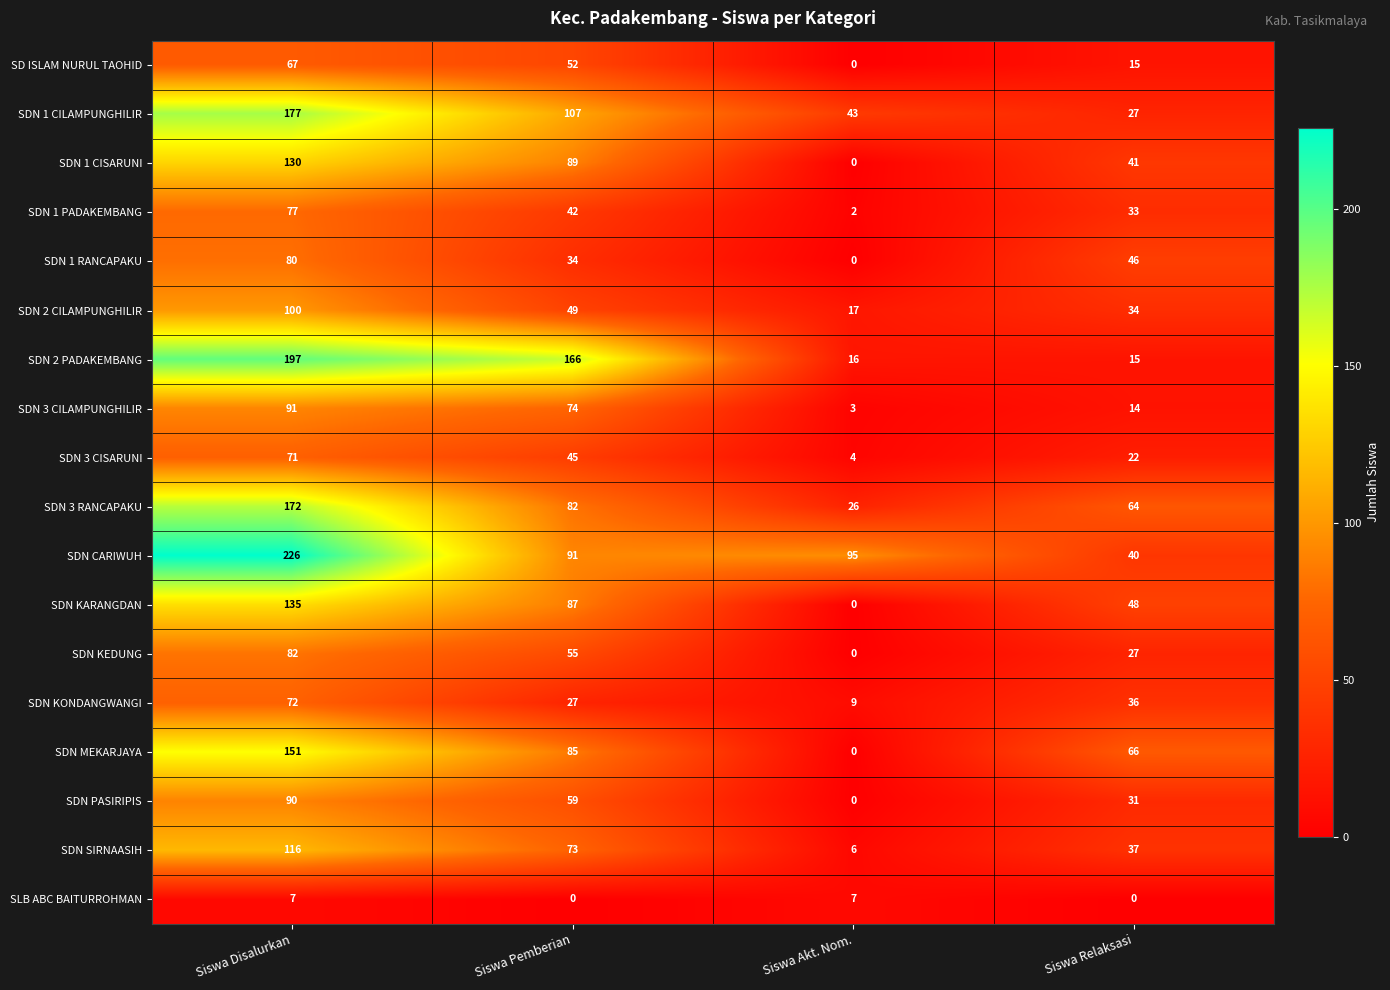

The value of SLB ABC BAITURROHMAN at Siswa Disalurkan is 7. True or false?

True